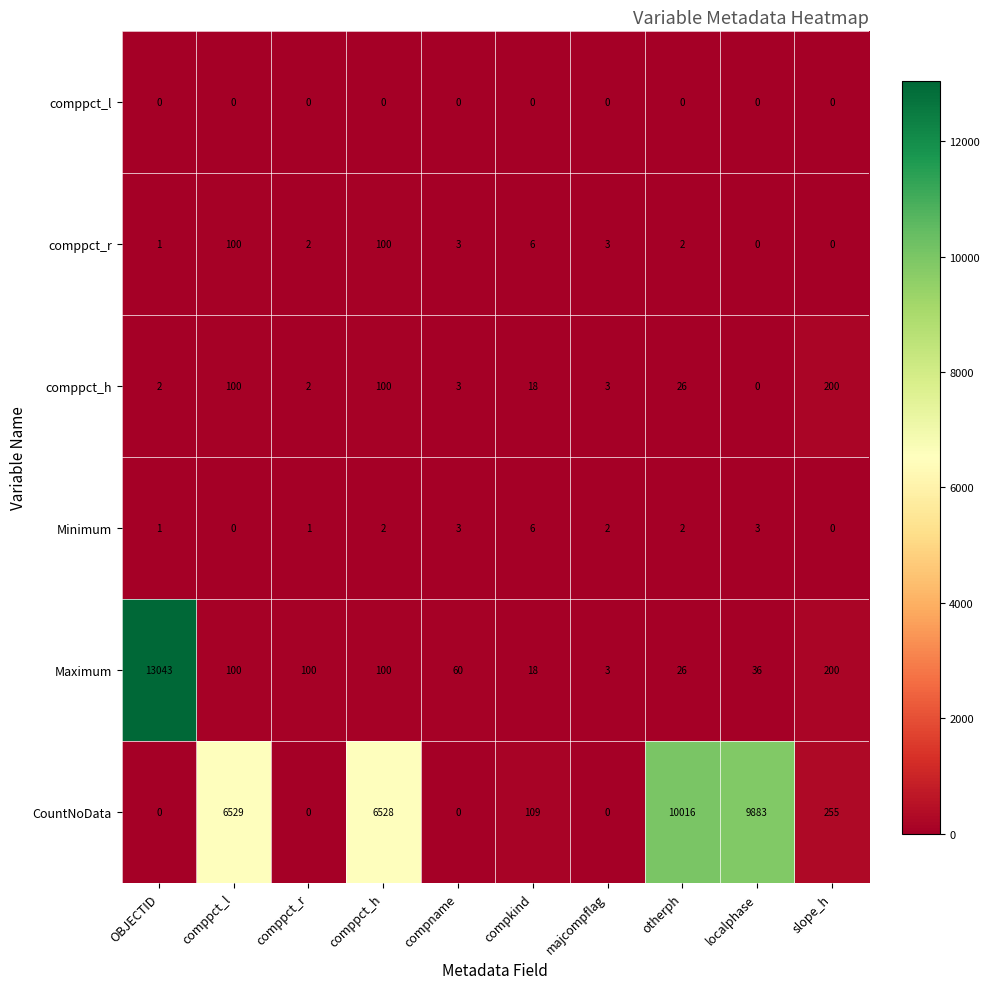

How many distinct data groups are displayed?

6